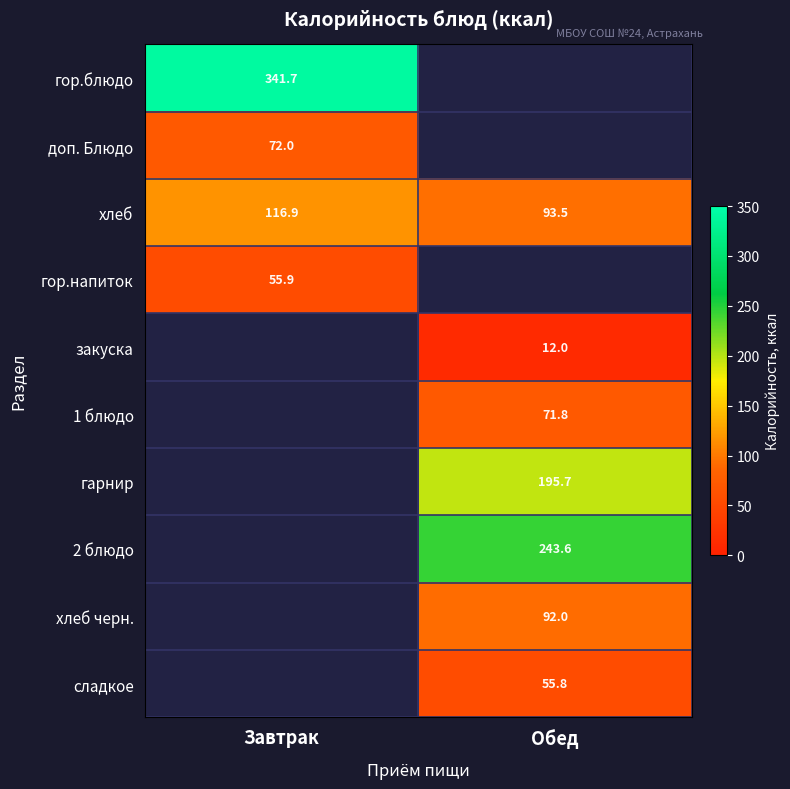

How many categories are shown in the chart?

2